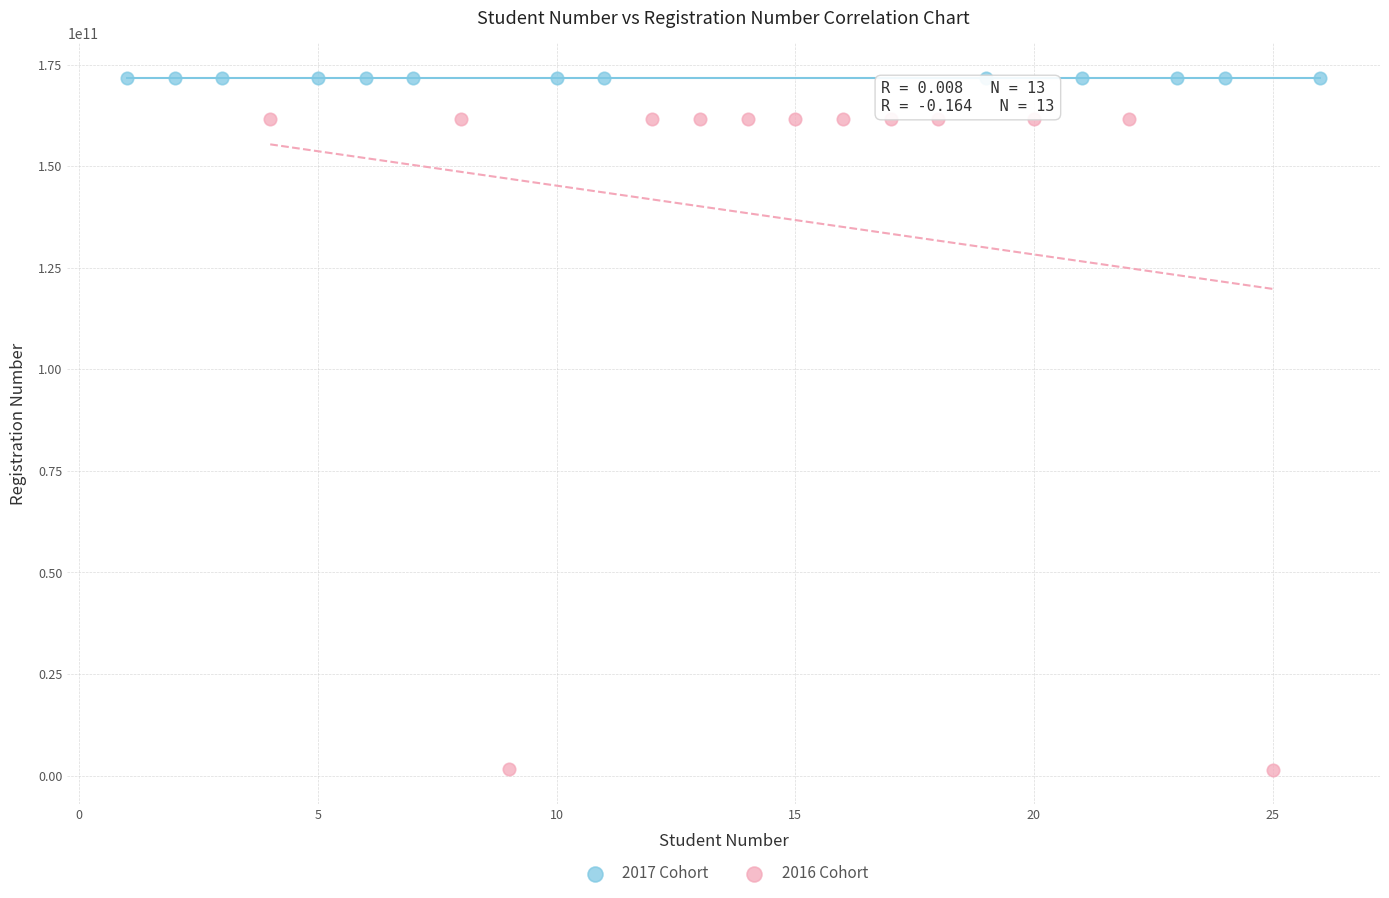

Which series has the largest Y range (max minus min)?

2016 Cohort